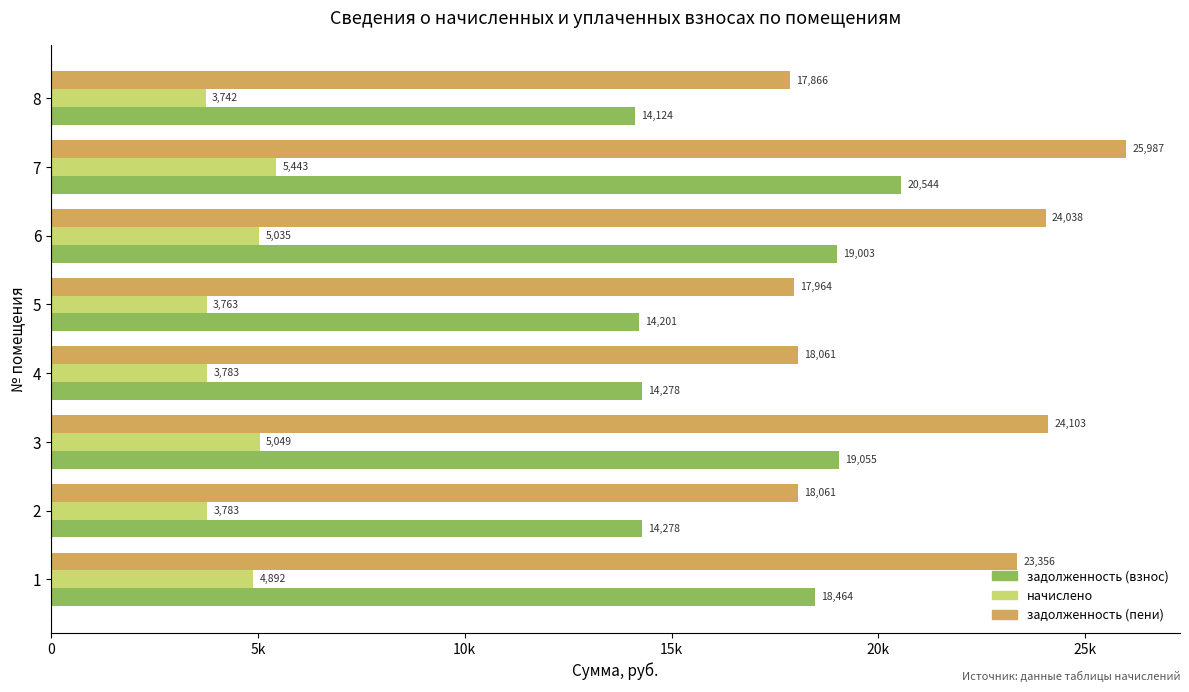

What are all the series names shown in the legend?

задолженность (взнос), начислено, задолженность (пени)